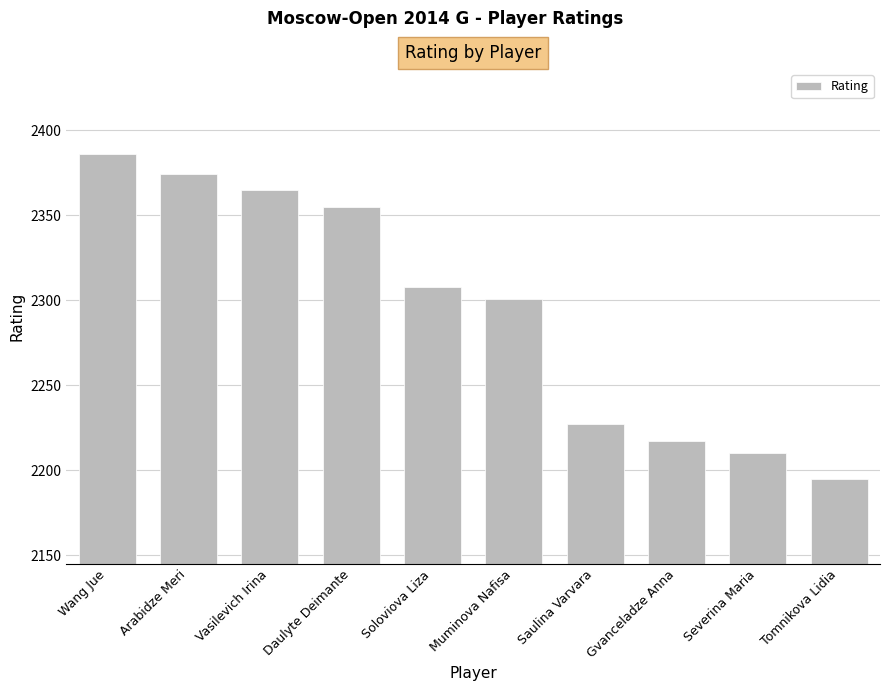

What is the smallest value displayed?

2195